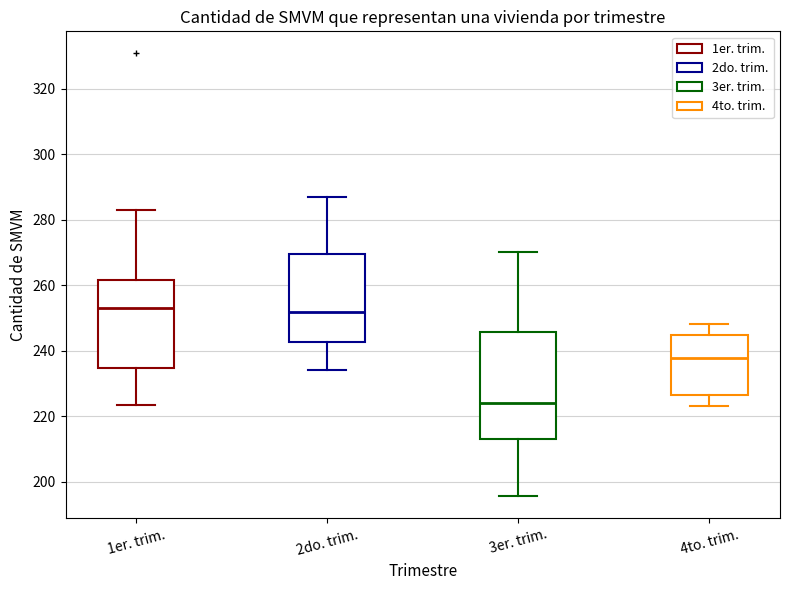

Reading left to right, read every box against the y-axis: the position of its median line, the range the box covers, and the ends of its whiskers. The values are not printed on the chart, so give them approximately, as read against the axis.

1er. trim.: median 252, box 234 to 262, whiskers 224 to 282
2do. trim.: median 252, box 242 to 270, whiskers 234 to 286
3er. trim.: median 224, box 214 to 246, whiskers 196 to 270
4to. trim.: median 238, box 226 to 244, whiskers 224 to 248